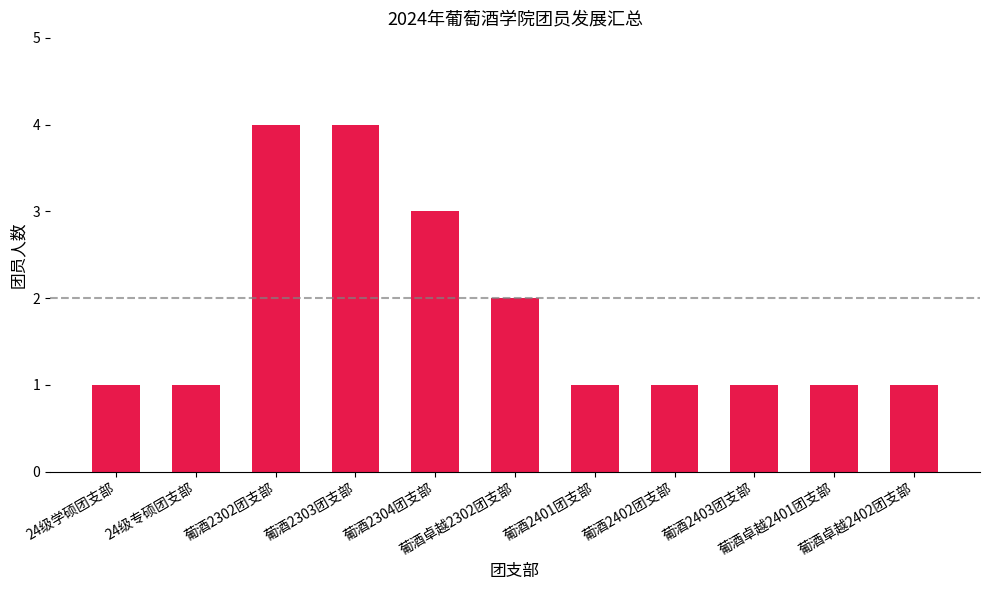

Approximately how many times larger is the value at 葡酒卓越2401团支部 compared to 葡酒卓越2402团支部?

1.0